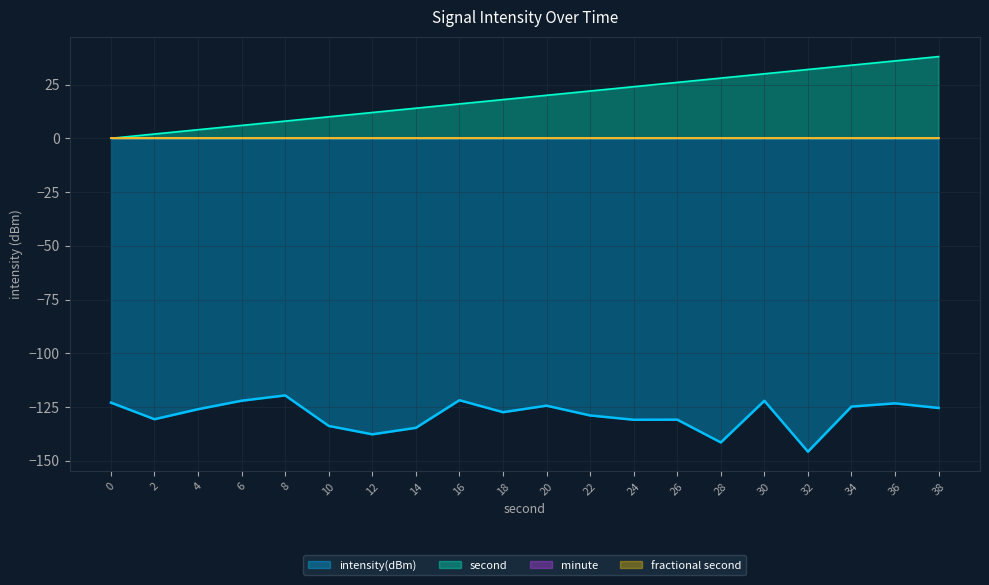

What is the spread (max minus min) of values at 2?

132.6